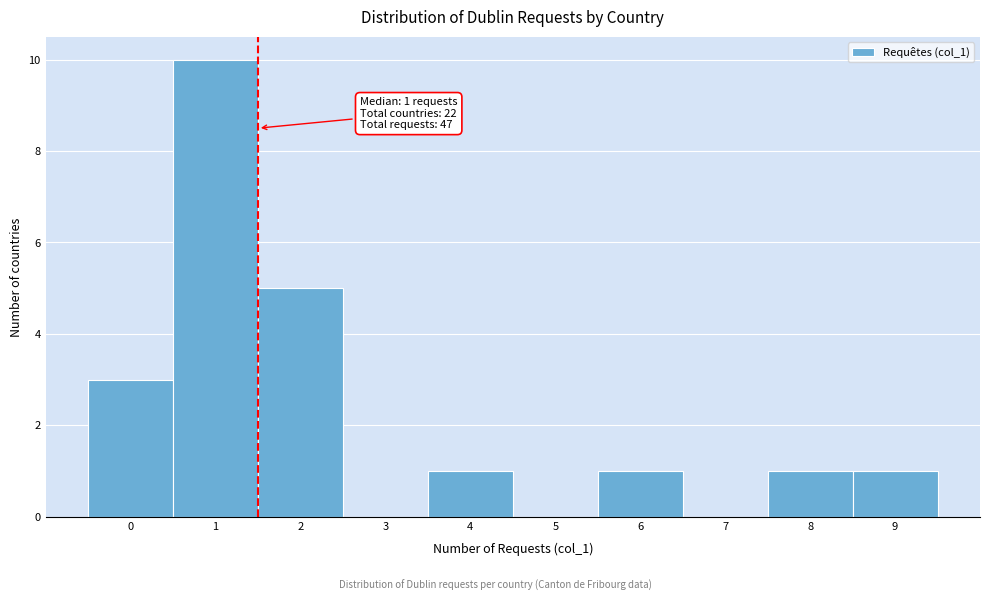

Reading right to left, list all the values displayed in this chart.

9=1	8=1	7=0	6=1	5=0	4=1	3=0	2=5	1=10	0=3